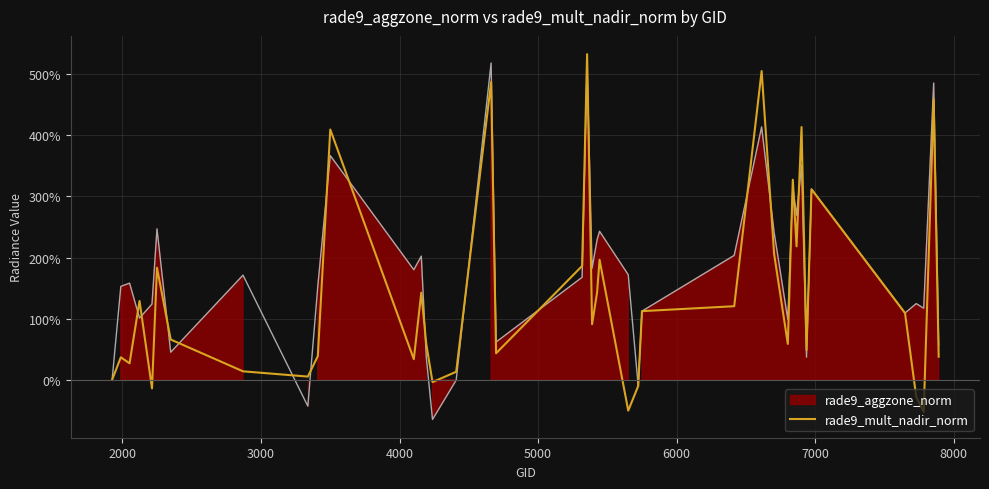

What is the difference between the maximum and minimum values?

585.3